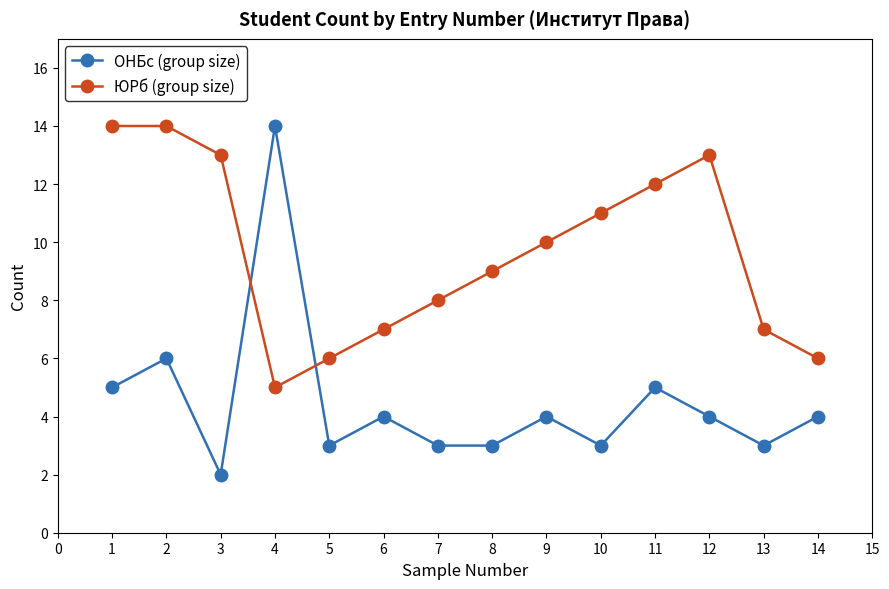

Between which two adjacent categories do ЮРб (group size) and ОНБс (group size) first intersect?

3 and 4